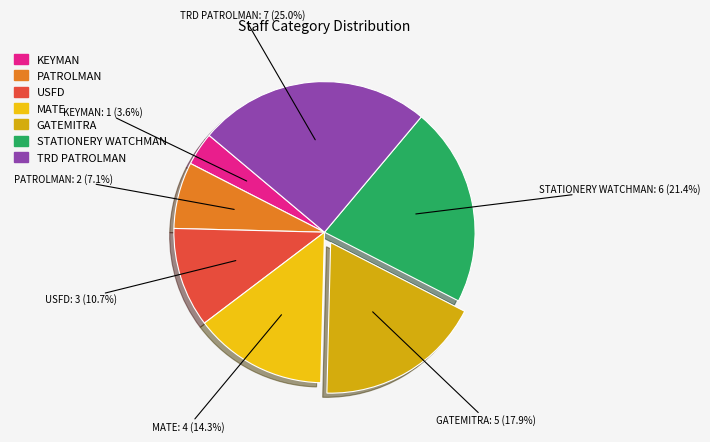

To the nearest percent, what is the difference between the largest and smallest slice percentages?

21%